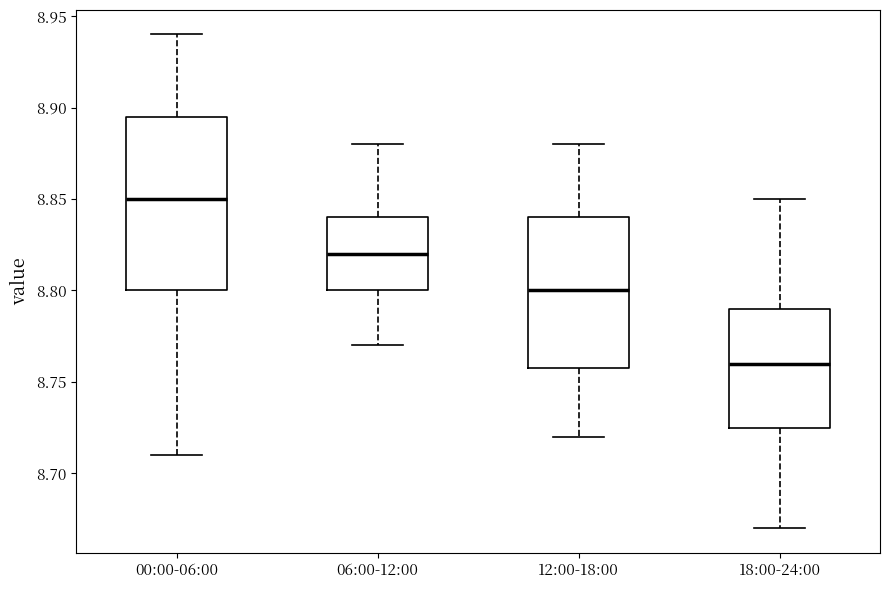

Reading left to right, read every box against the y-axis: the position of its median line, the range the box covers, and the ends of its whiskers. The values are not printed on the chart, so give them approximately, as read against the axis.

00:00-06:00: median 8.850, box 8.800 to 8.895, whiskers 8.710 to 8.940
06:00-12:00: median 8.820, box 8.800 to 8.840, whiskers 8.770 to 8.880
12:00-18:00: median 8.800, box 8.760 to 8.840, whiskers 8.720 to 8.880
18:00-24:00: median 8.760, box 8.725 to 8.790, whiskers 8.670 to 8.850